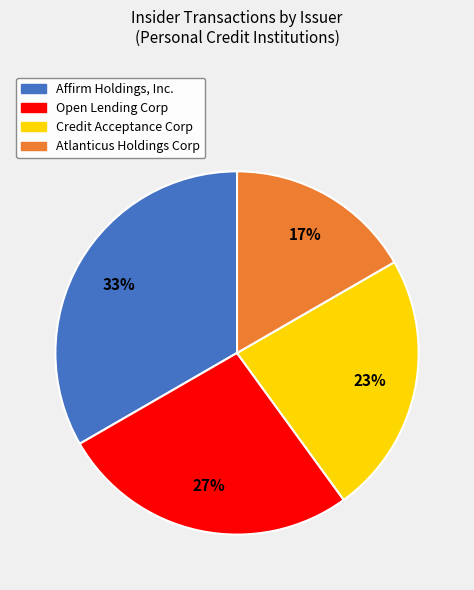

Rank the categories by value from highest to lowest.

Affirm Holdings, Inc., Open Lending Corp, Credit Acceptance Corp, Atlanticus Holdings Corp